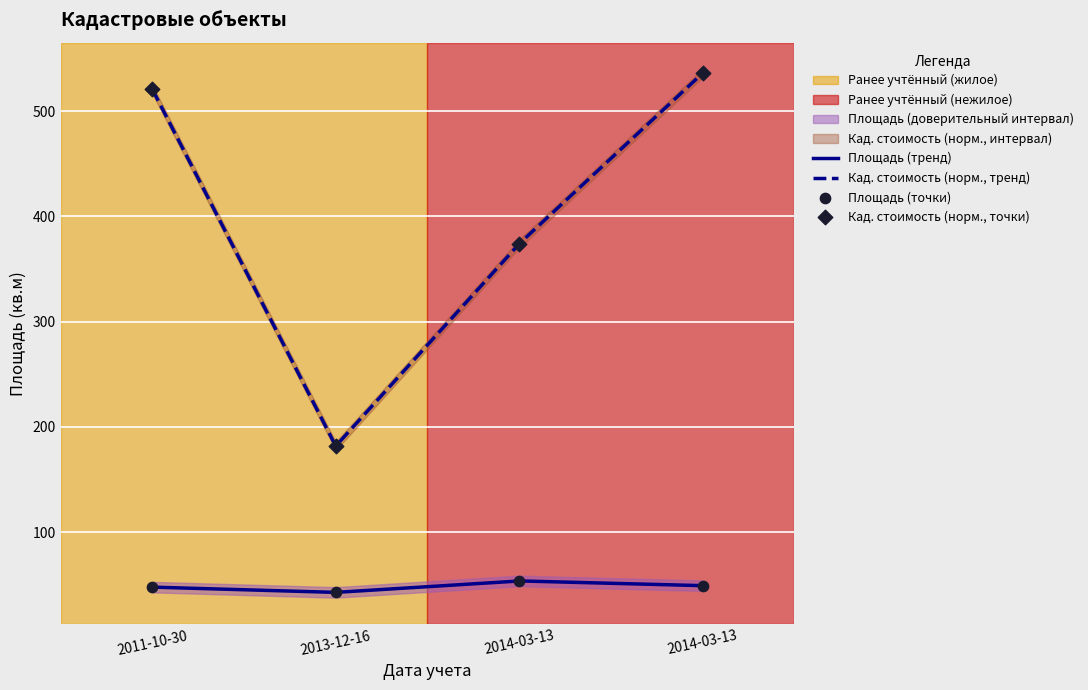

At which category is the sum across all series the highest?

2014-03-13